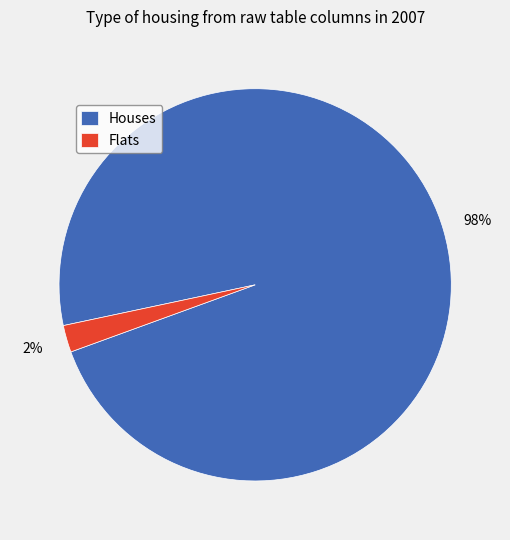

To the nearest percent, what is the average slice percentage?

50%